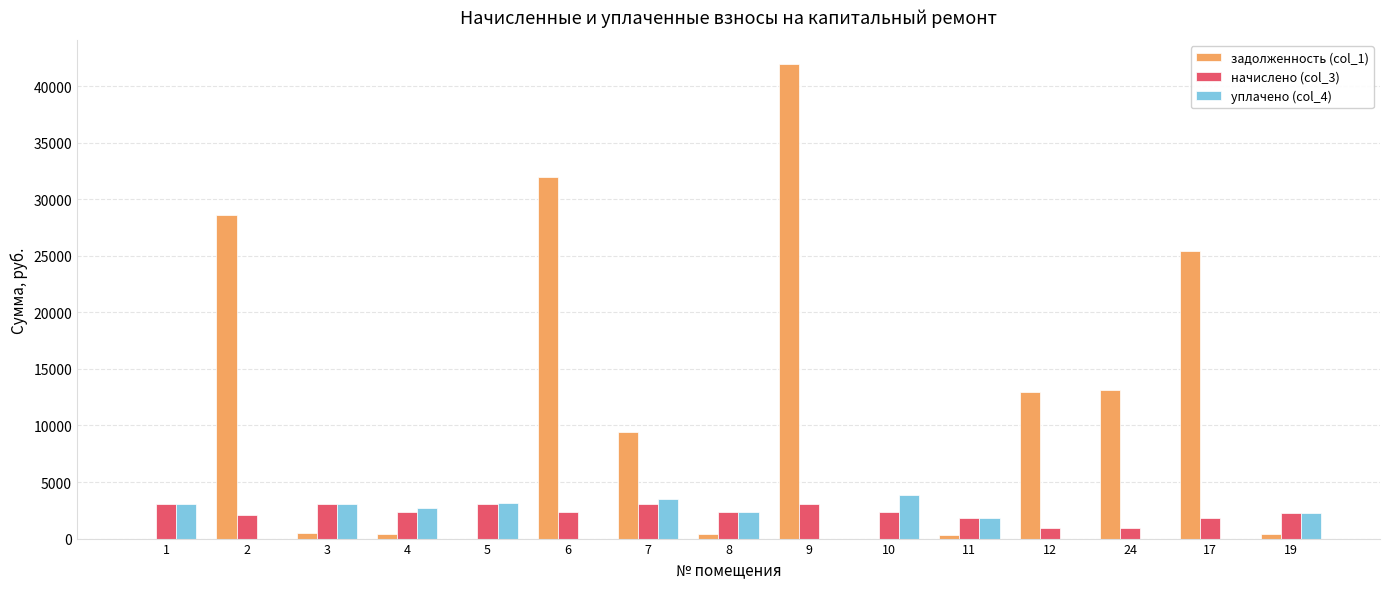

What is the highest value of the задолженность (col_1) series?

41962.1